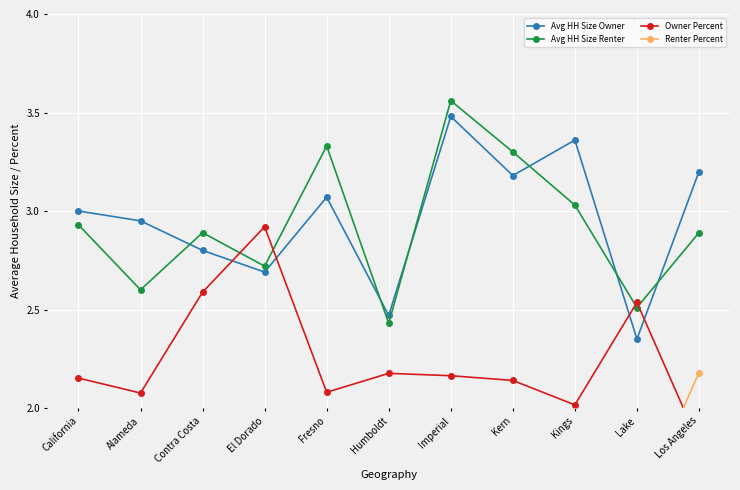

Reading left to right, extract all data points from this chart.

Avg HH Size Owner: 3.0	3.0	2.8	2.7	3.1	2.5	3.5	3.2	3.4	2.4	3.2
Avg HH Size Renter: 2.9	2.6	2.9	2.7	3.3	2.4	3.6	3.3	3.0	2.5	2.9
Owner Percent: 2.2	2.1	2.6	2.9	2.1	2.2	2.2	2.1	2.0	2.5	1.8
Renter Percent: 1.8	1.9	1.4	1.1	1.9	1.8	1.8	1.9	2.0	1.5	2.2